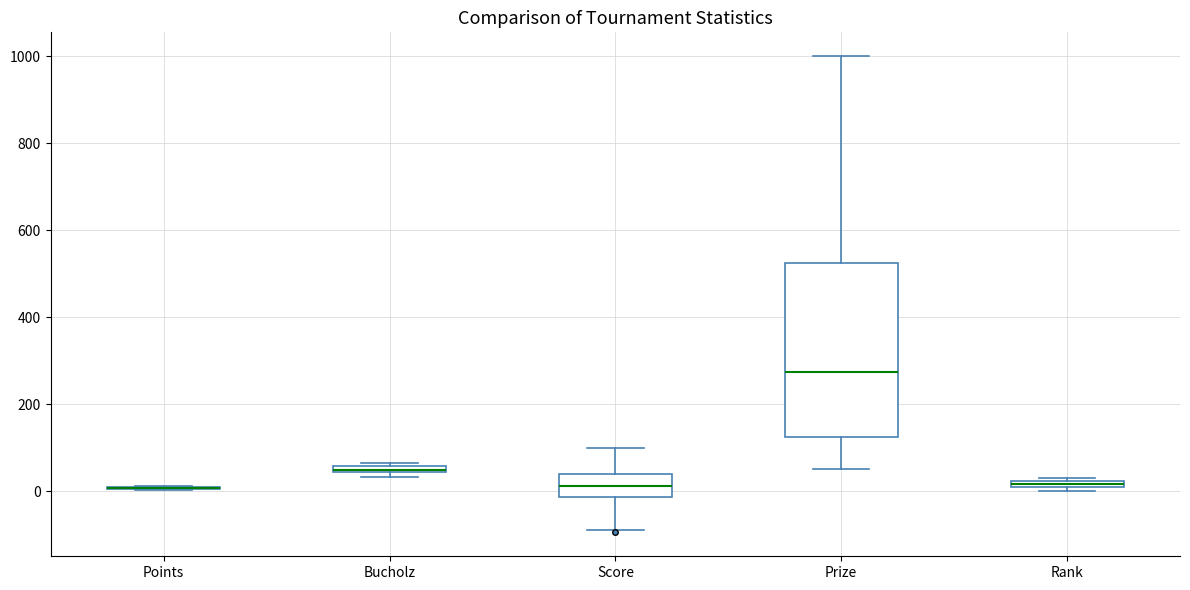

Where is the upper edge of the box for Rank on the y-axis? The values are not printed on the chart, so give them approximately, as read against the axis.

20